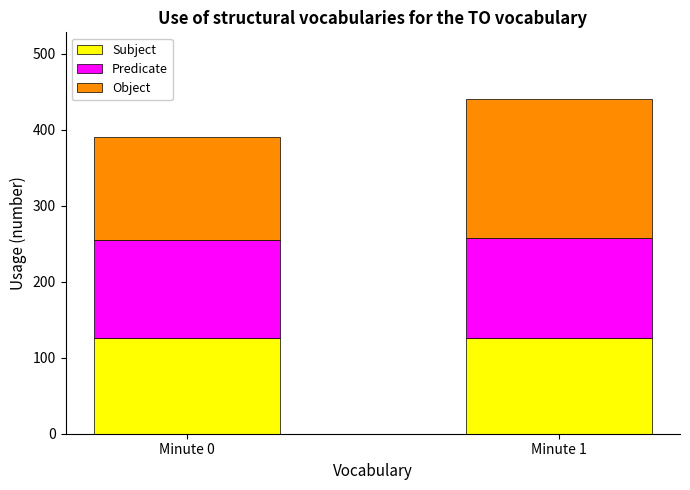

What is the maximum value for Subject?

126.5